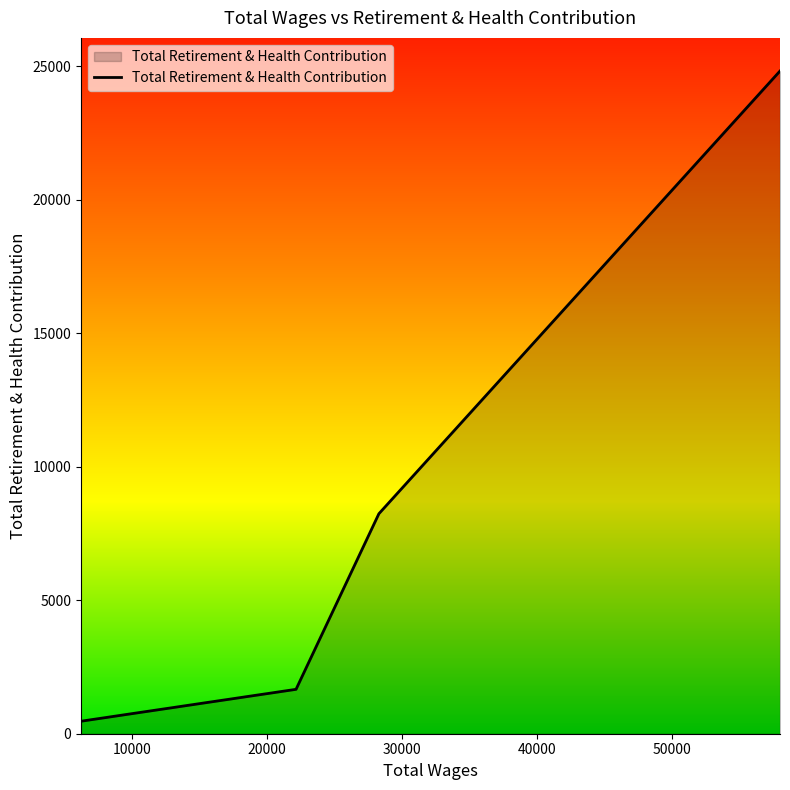

What is the difference between the maximum and minimum values?

24354